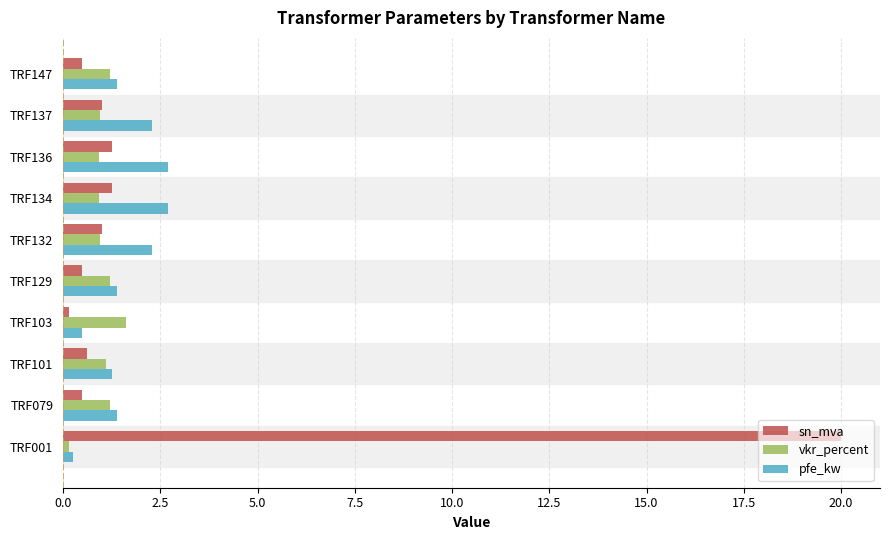

What is the maximum value shown in the chart?

20.0